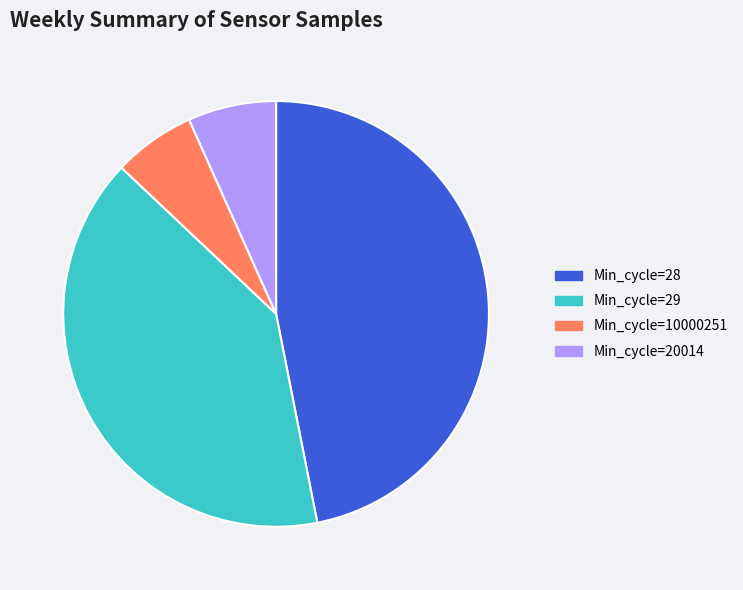

Which slice is the largest?

Min_cycle=28